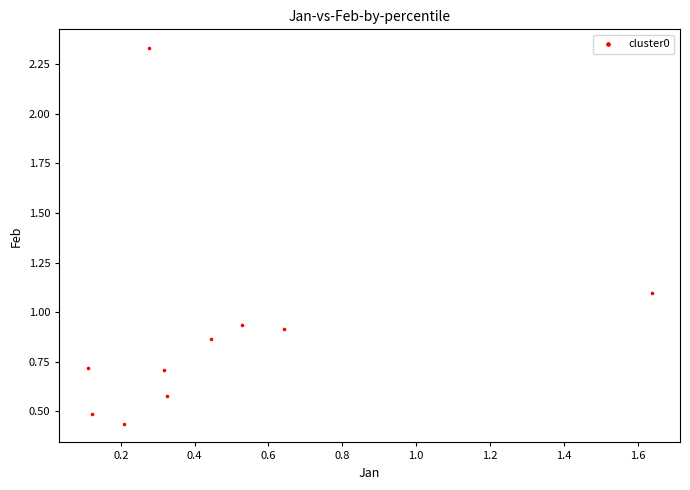

What is the range of Y values (max minus min)?

1.9